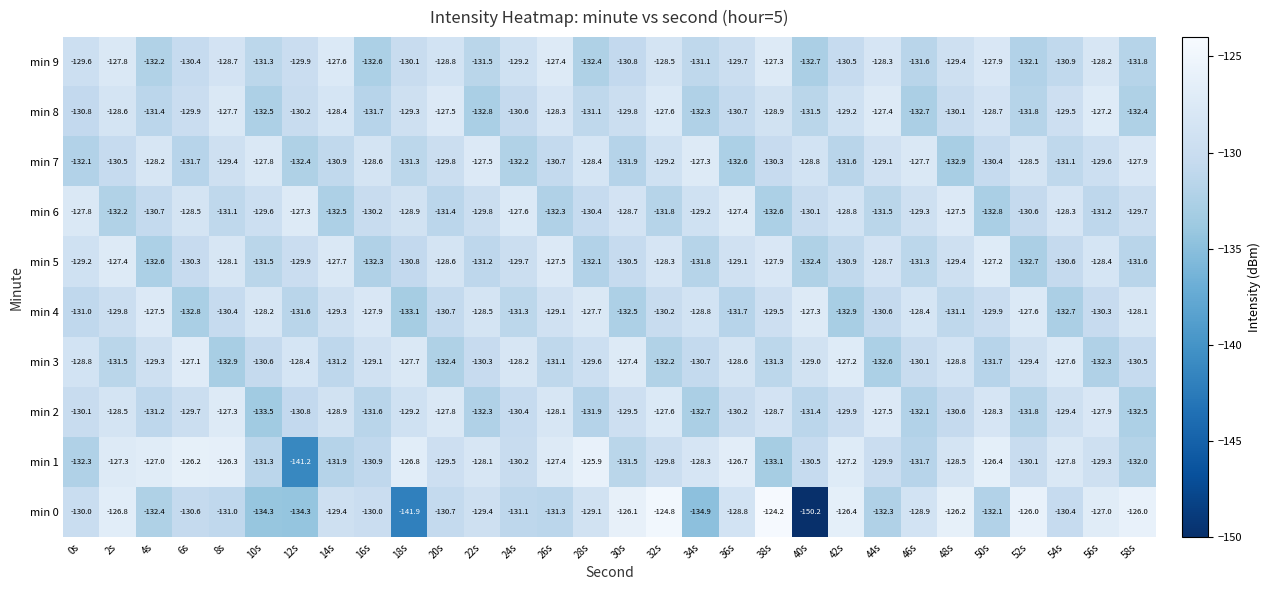

What is the sum of all min 4 values?

-3900.5